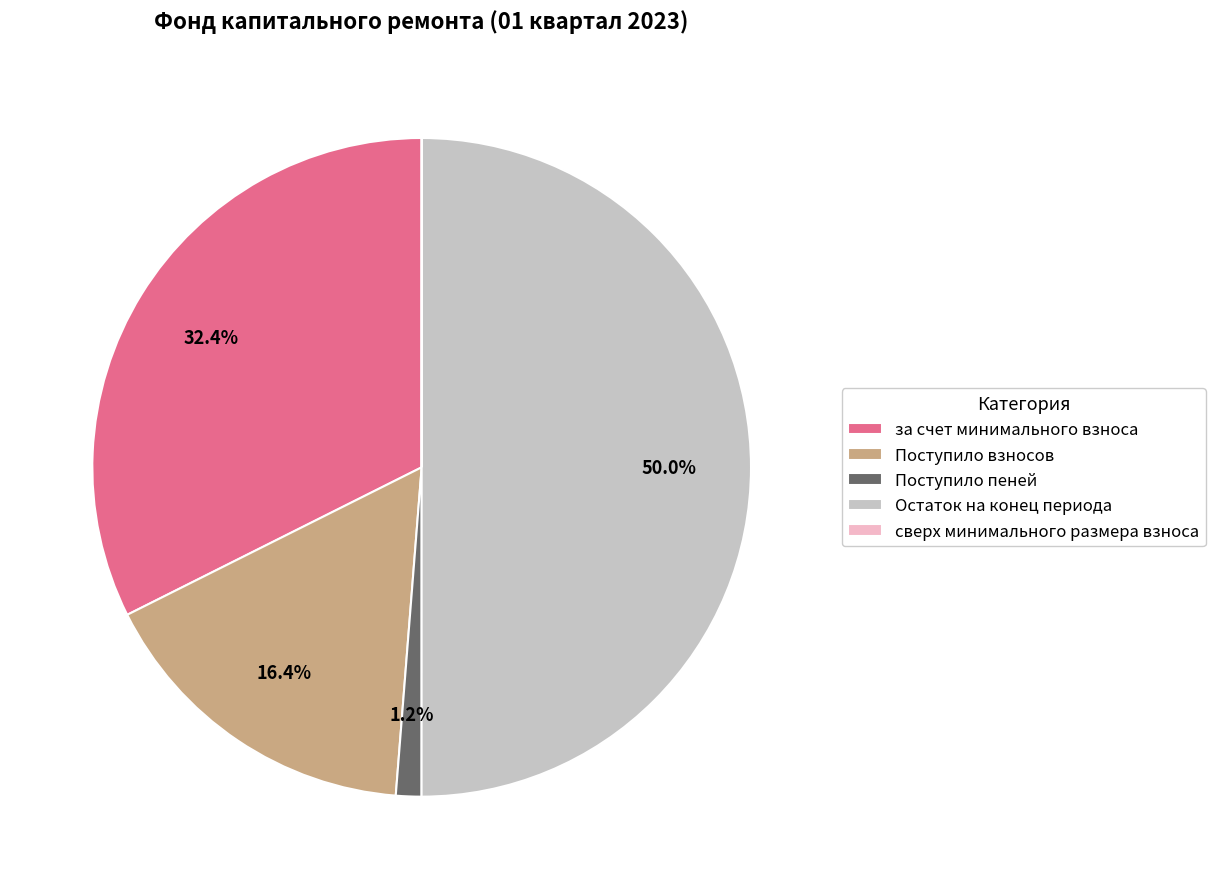

Does Поступило взносов represent more than half of the total?

No